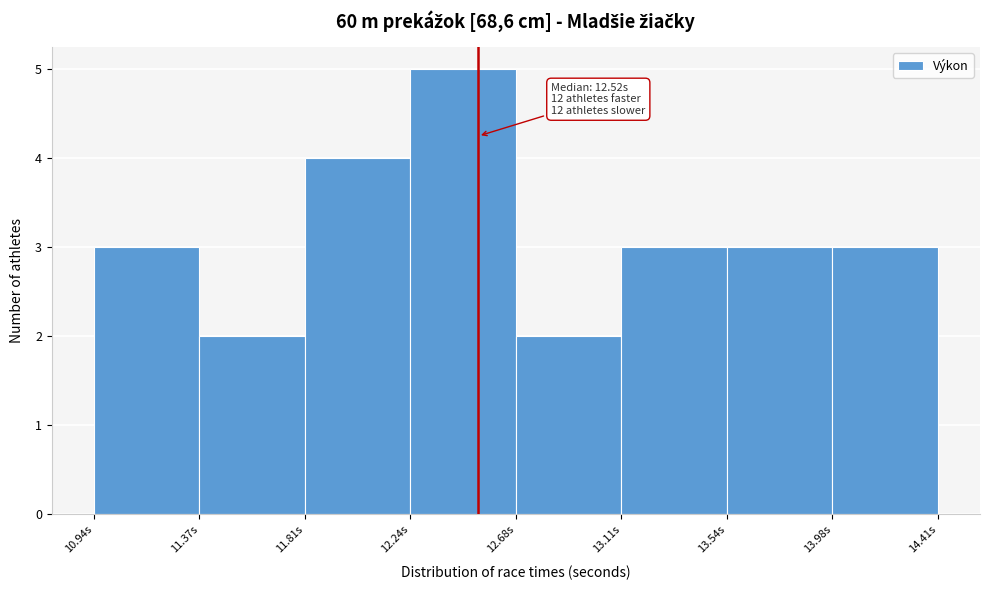

Over which range of the x-axis is the bar tallest?

12.25 to 12.70